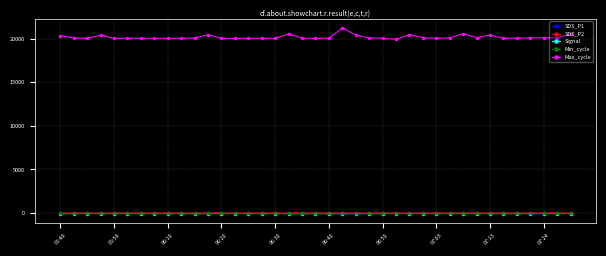

What is the minimum value shown in the chart?

-63.0